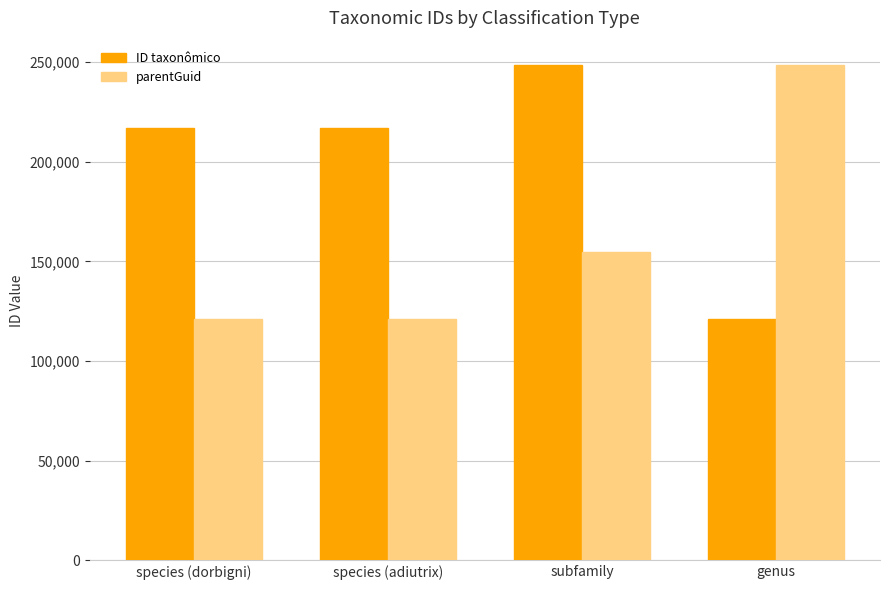

At which category is the sum across all series the highest?

subfamily